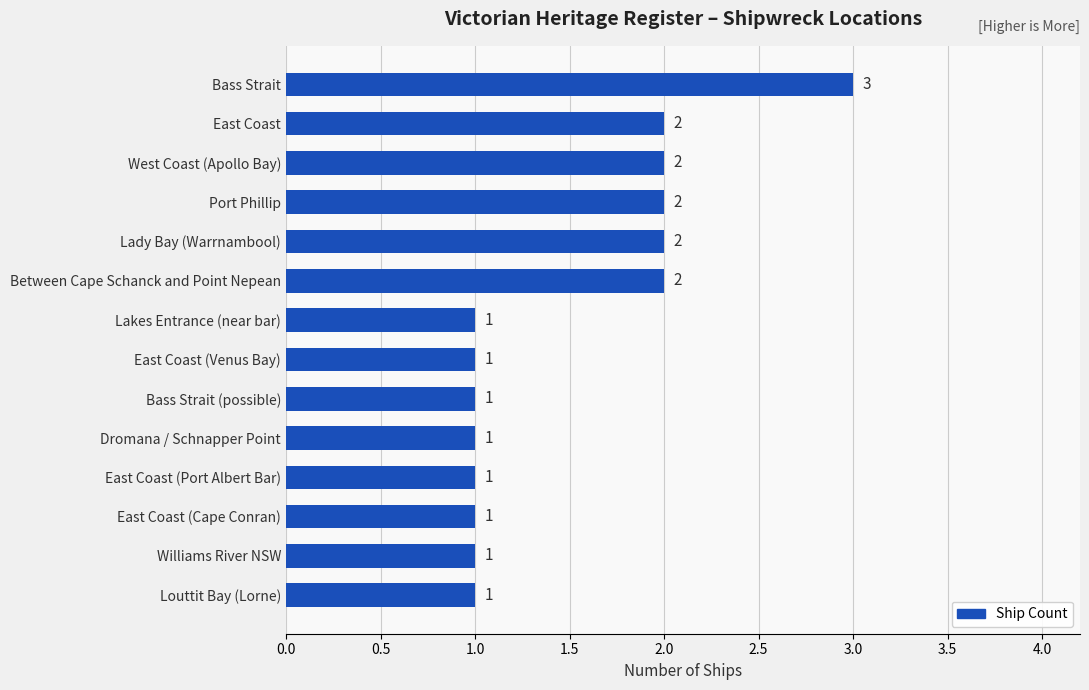

The value at Between Cape Schanck and Point Nepean is 3. True or false?

False